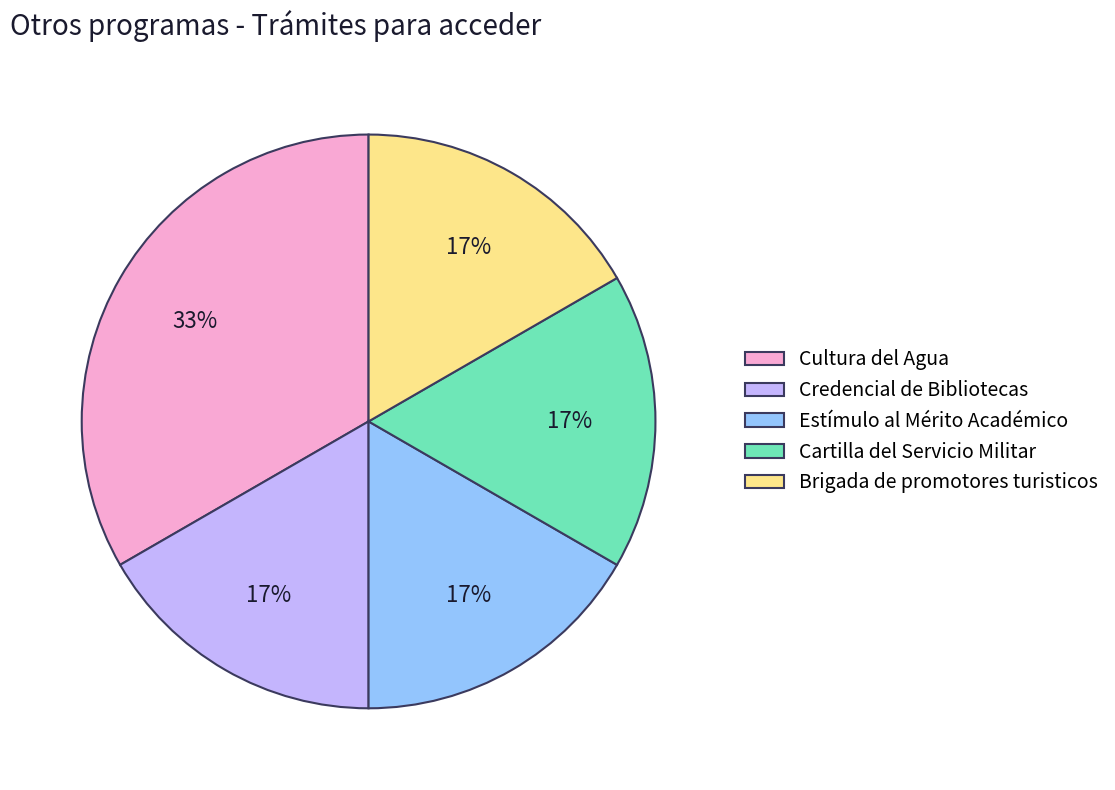

What is the largest slice in the pie chart?

Cultura del Agua